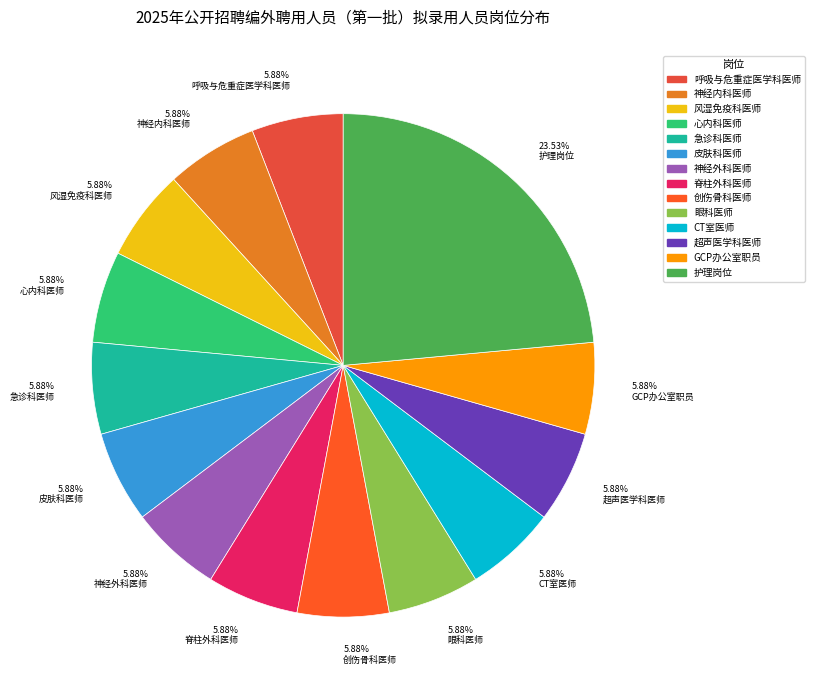

Does any single category account for the majority?

No